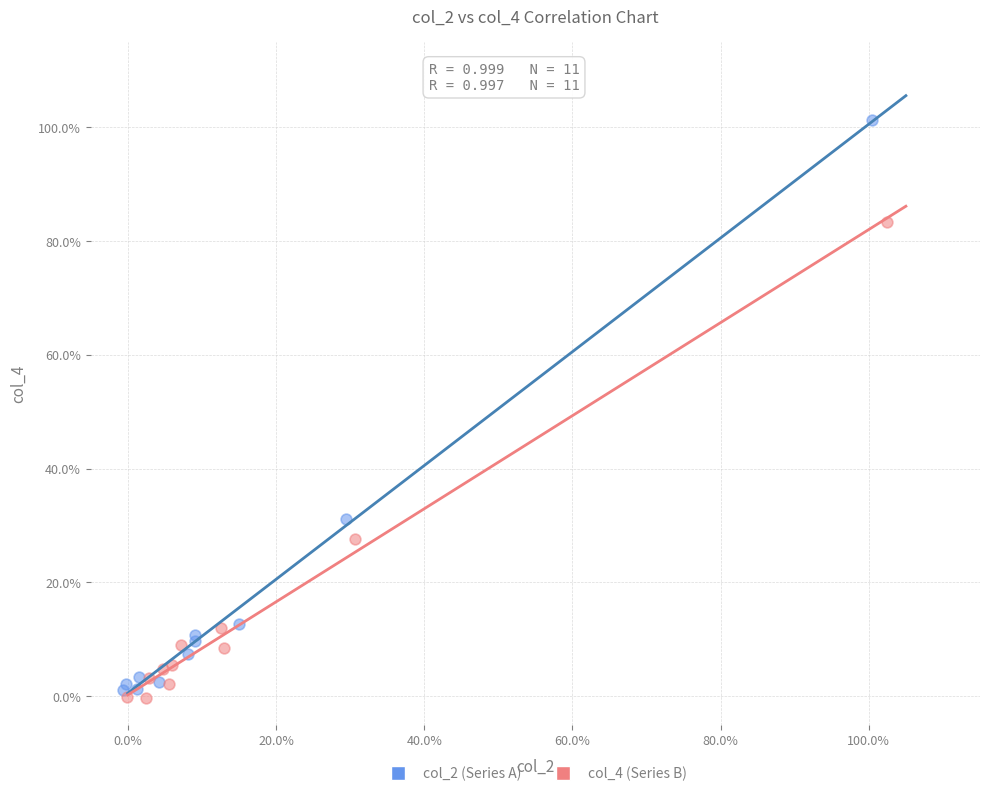

Which series reaches the minimum Y coordinate?

col_4 (Series B)